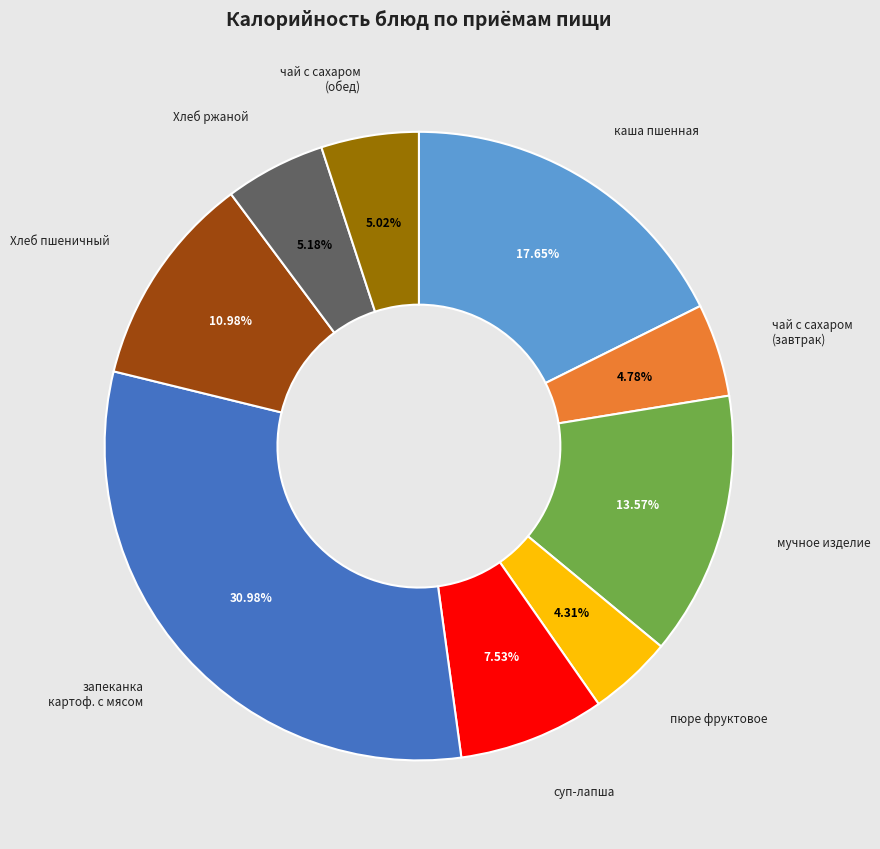

Is there a majority slice in this chart?

No